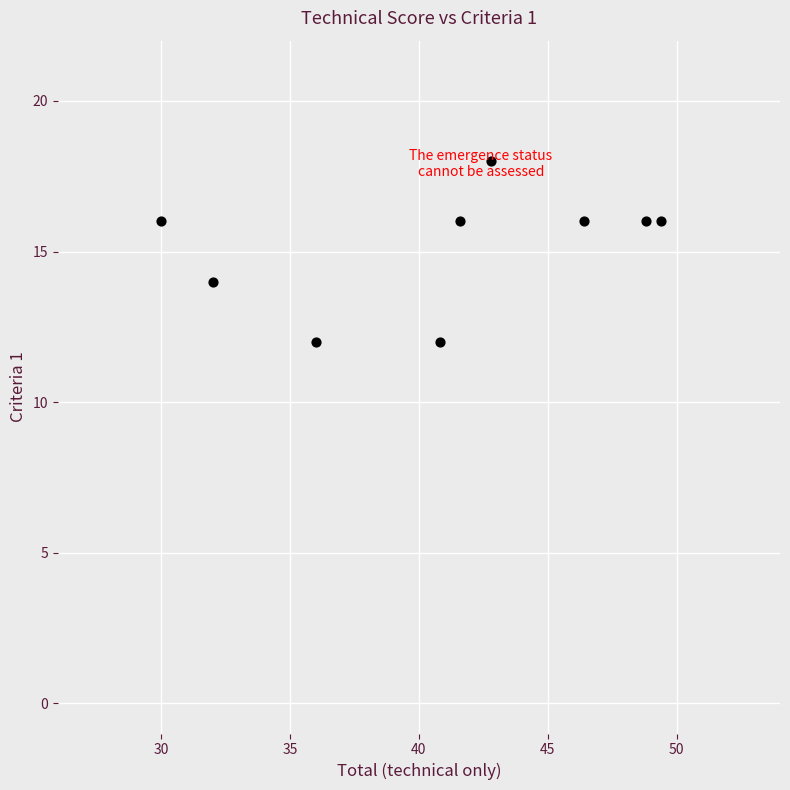

What is the average Y value?

15